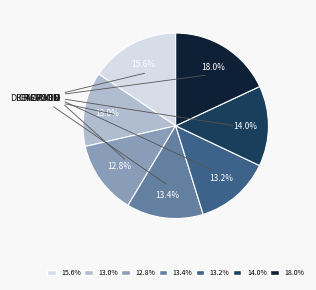

Is there a majority slice in this chart?

No